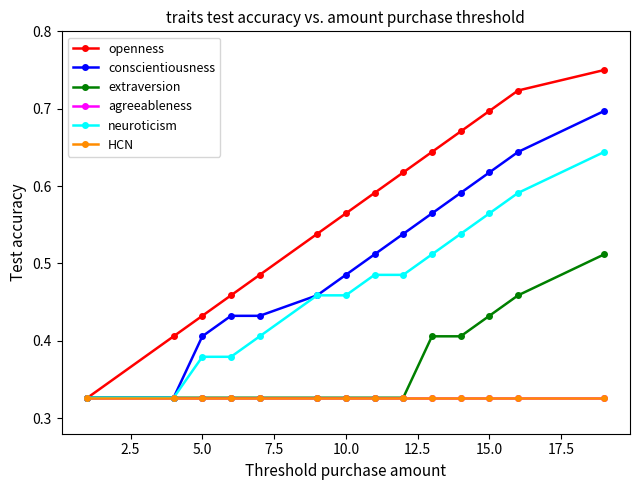

True or false: openness and conscientiousness intersect in this chart.

False